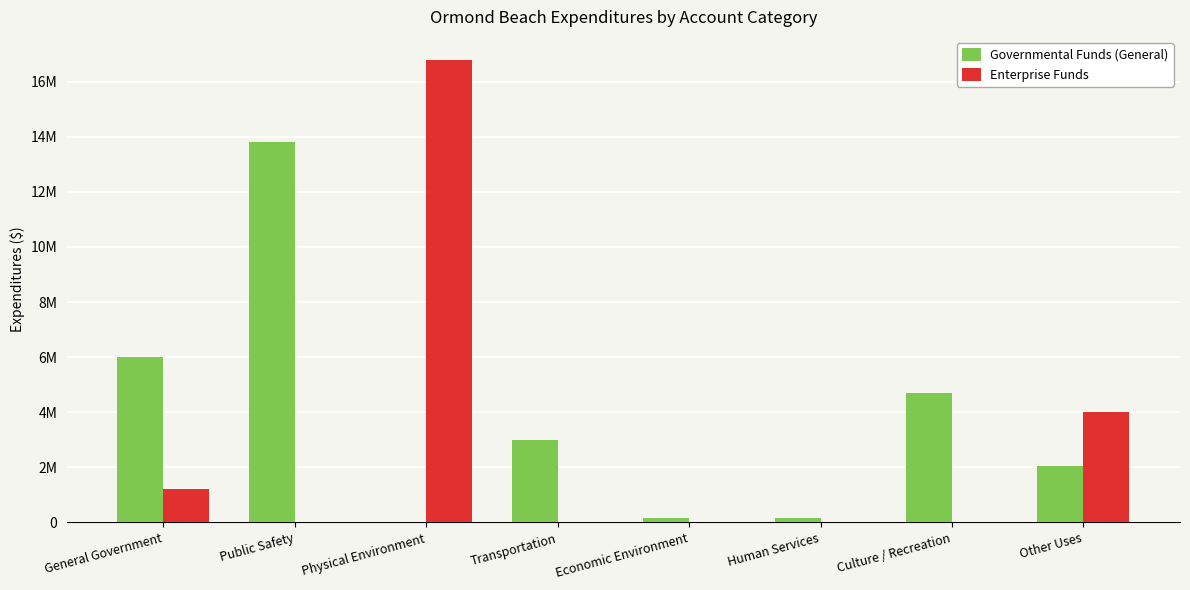

Are the bars grouped side by side (vs. stacked)?

Yes